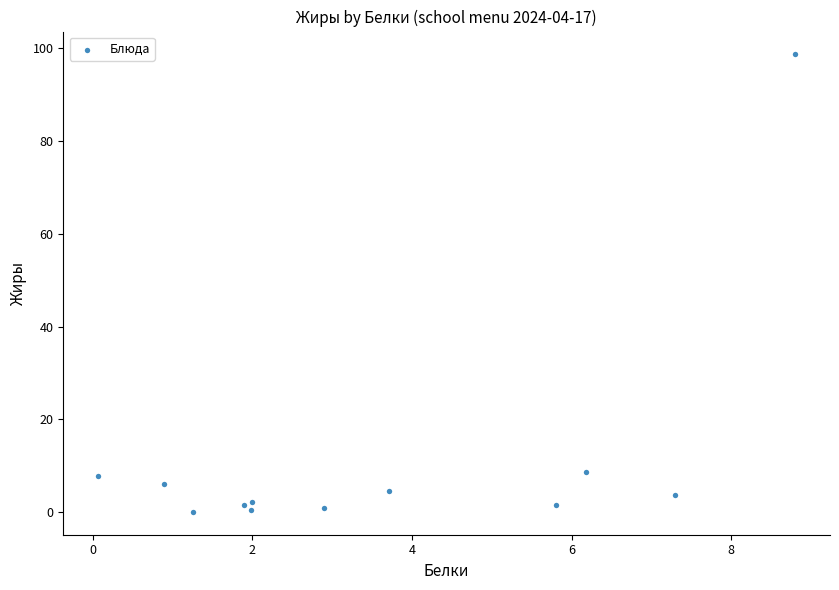

What is the average Y value?

11.3